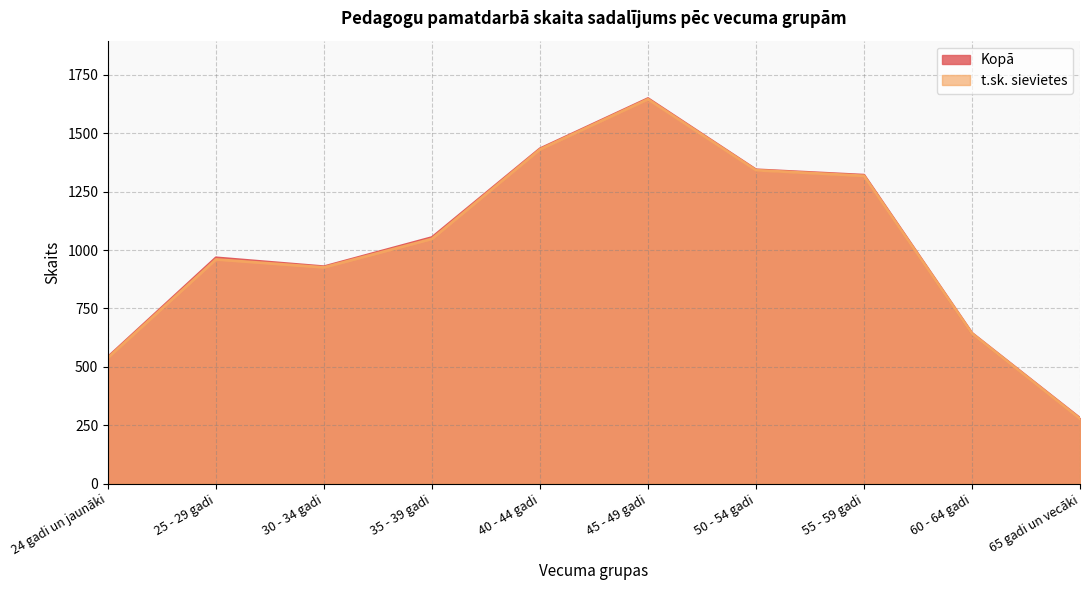

Reading right to left, what are all the values shown in this chart?

Kopā: 280	644	1321	1344	1649	1434	1054	929	967	542
t.sk. sievietes: 278	643	1318	1342	1646	1431	1048	926	960	539